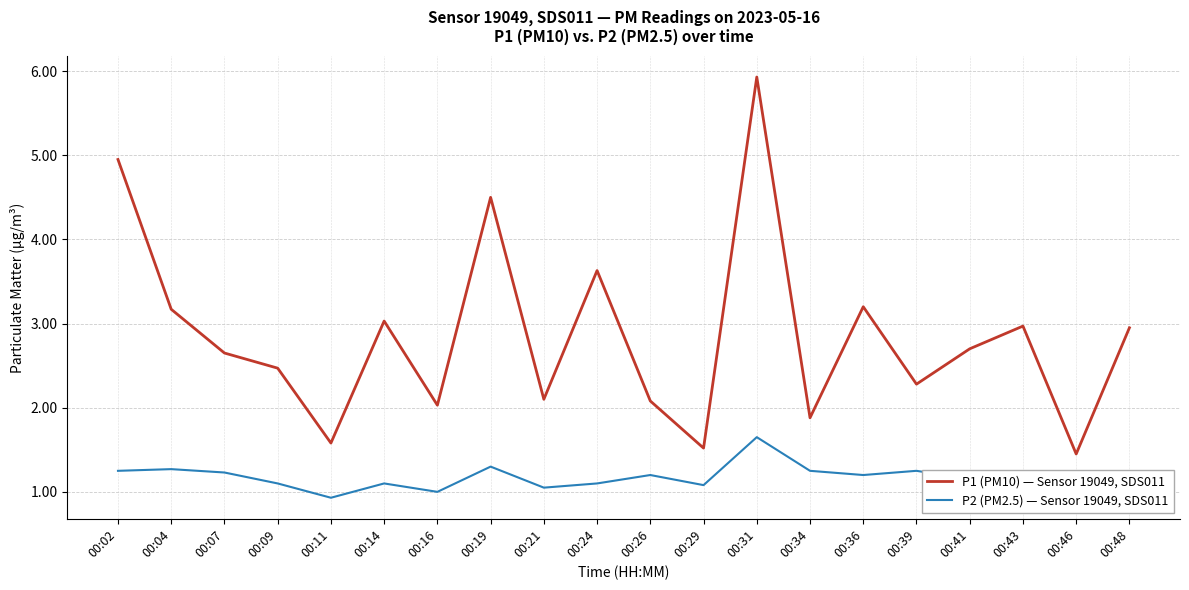

What are all the series names shown in the legend?

P1 (PM10) — Sensor 19049, SDS011, P2 (PM2.5) — Sensor 19049, SDS011